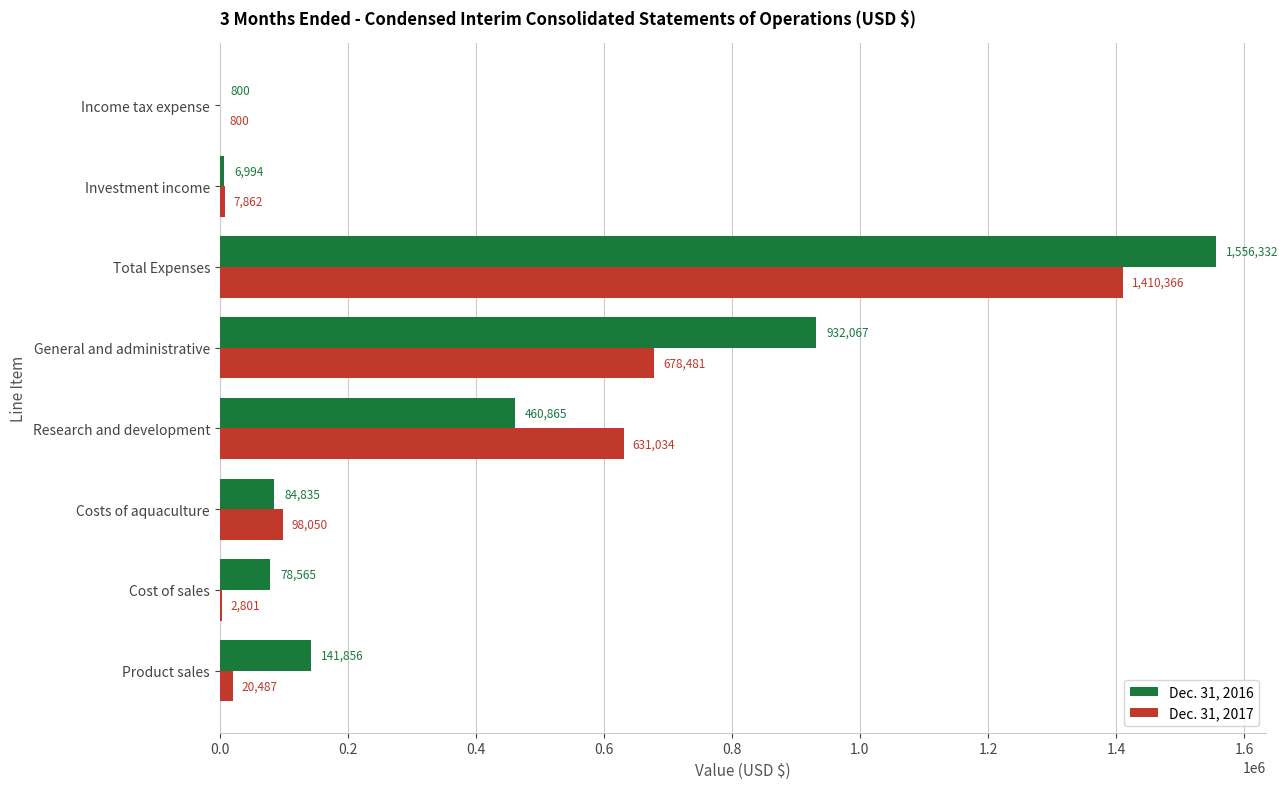

Which series changed the most between General and administrative and Investment income?

Dec. 31, 2016